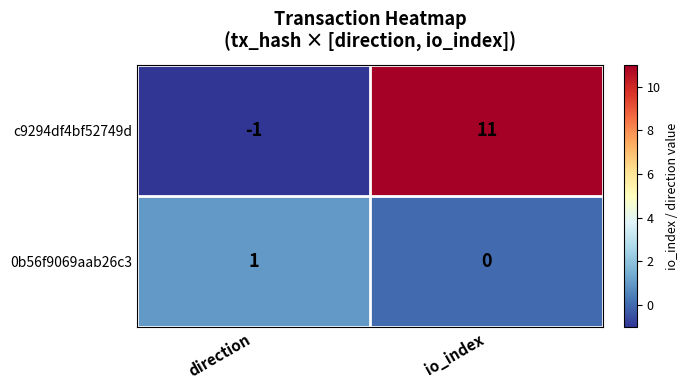

At which label is 0b56f9069aab26c3 closest to 0?

io_index